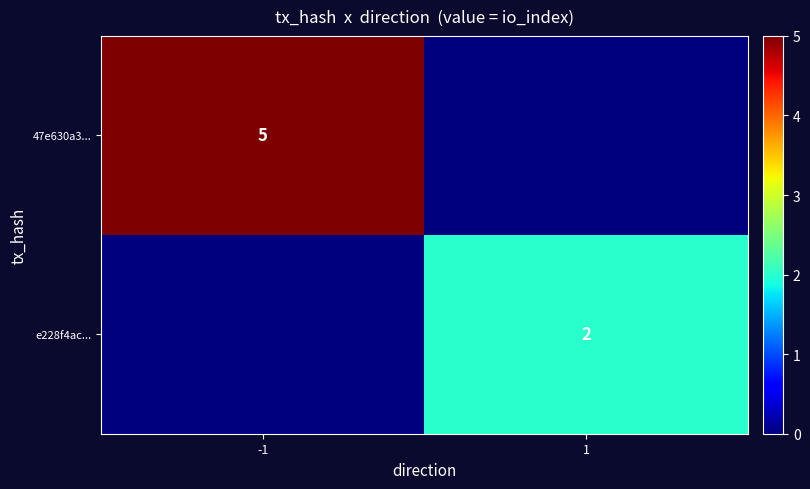

The value of 47e630a3... at -1 is 5. True or false?

True